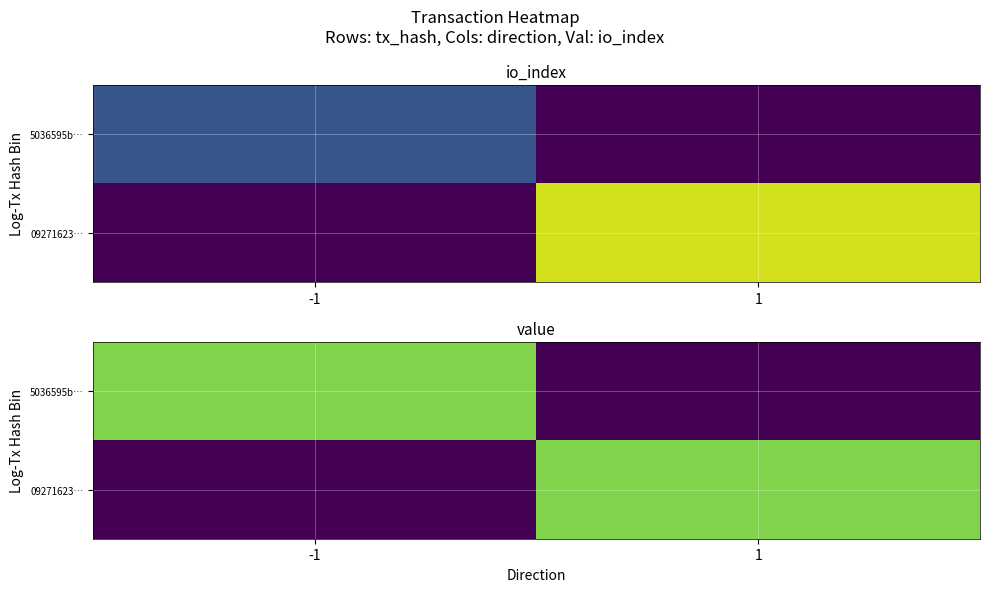

Which has a higher value, 1 or -1?

-1